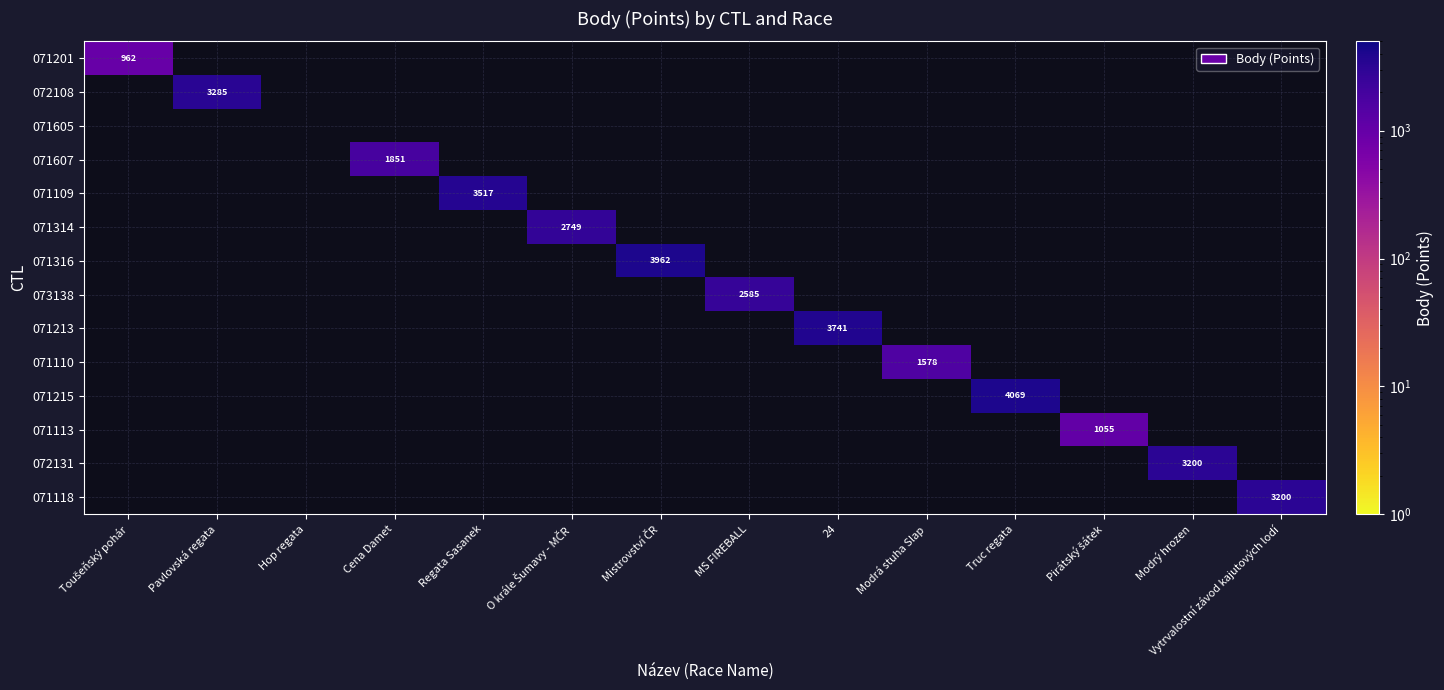

What is the minimum value shown in the chart?

962.0